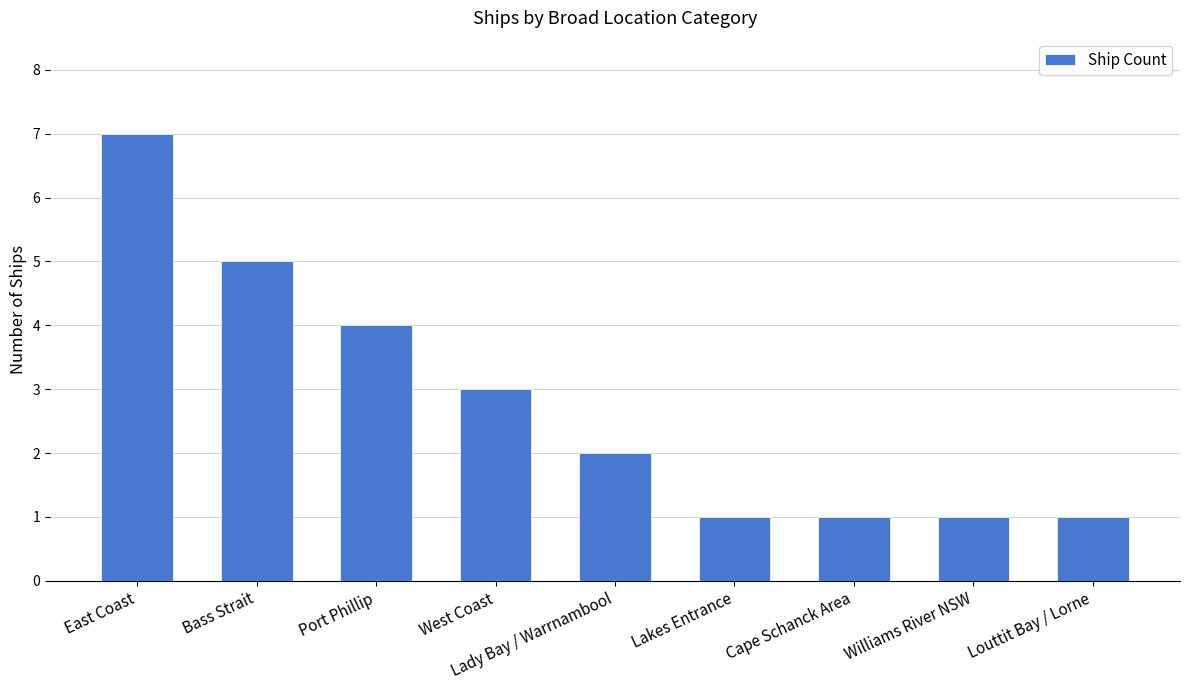

Reading left to right, list all the values displayed in this chart.

East Coast=7	Bass Strait=5	Port Phillip=4	West Coast=3	Lady Bay / Warrnambool=2	Lakes Entrance=1	Cape Schanck Area=1	Williams River NSW=1	Louttit Bay / Lorne=1